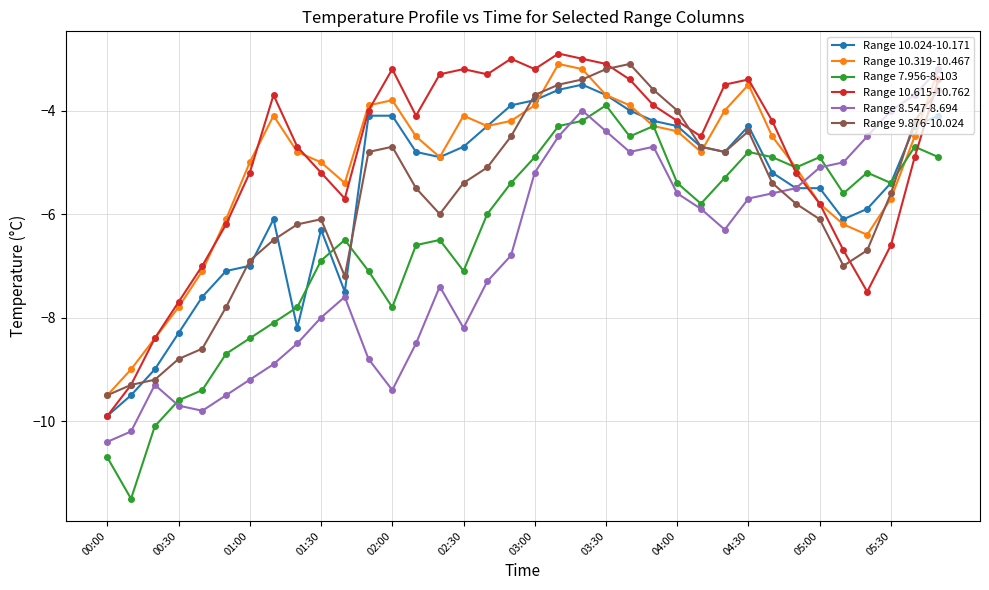

True or false: Range 7.956-8.103 has more than 0 points higher than both neighbors.

True